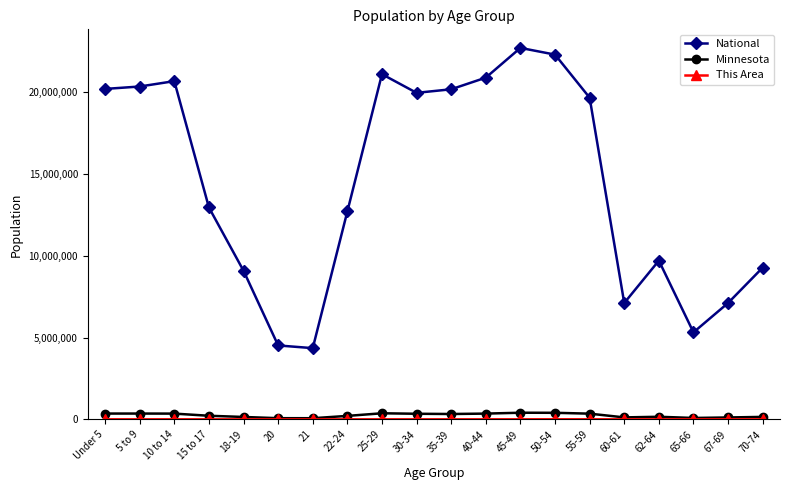

What is the label of the 7th point from the right?

50-54